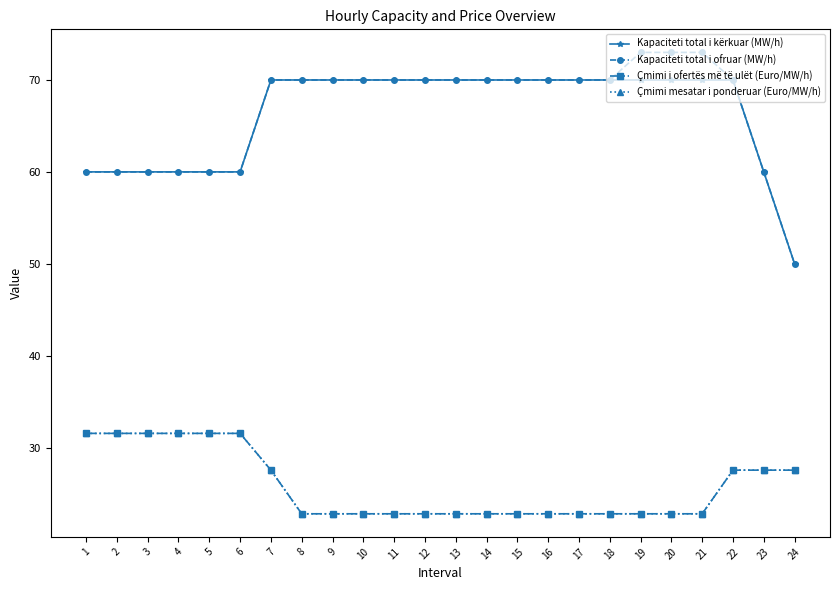

Is this an area chart (filled region under the line)?

No